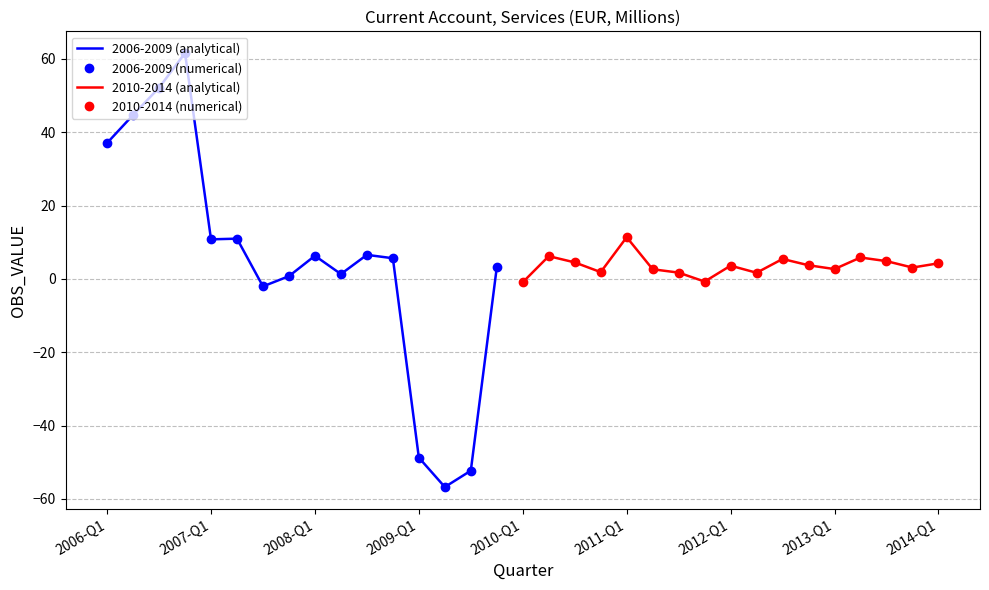

Which has a higher value, 2010-Q3 or 2007-Q2?

2007-Q2